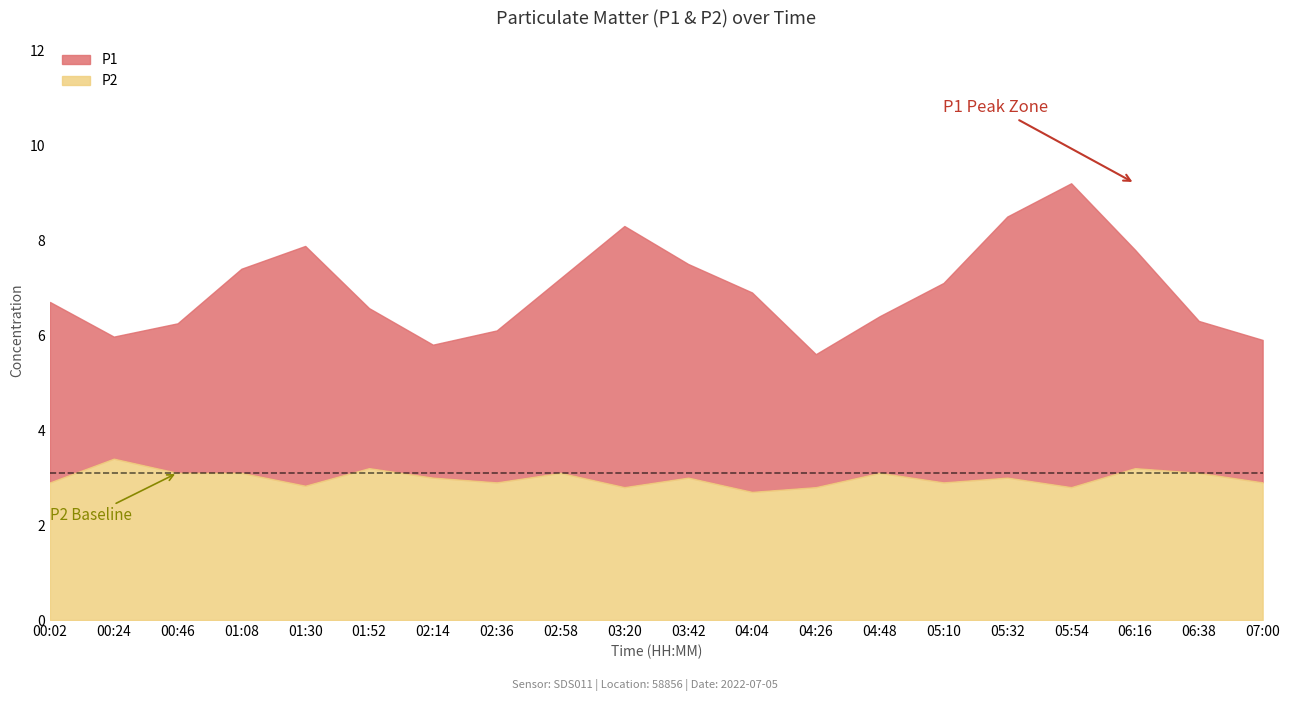

How many data points does each series have?

20